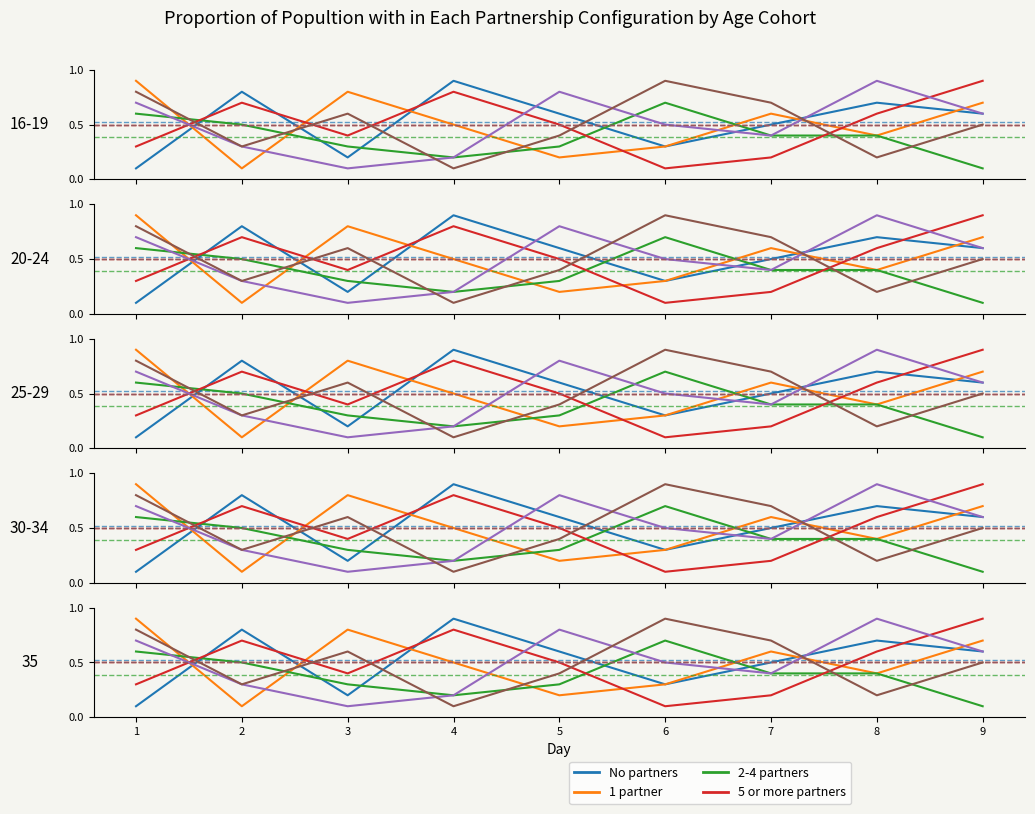

Between 7 and 5, which is larger?

5